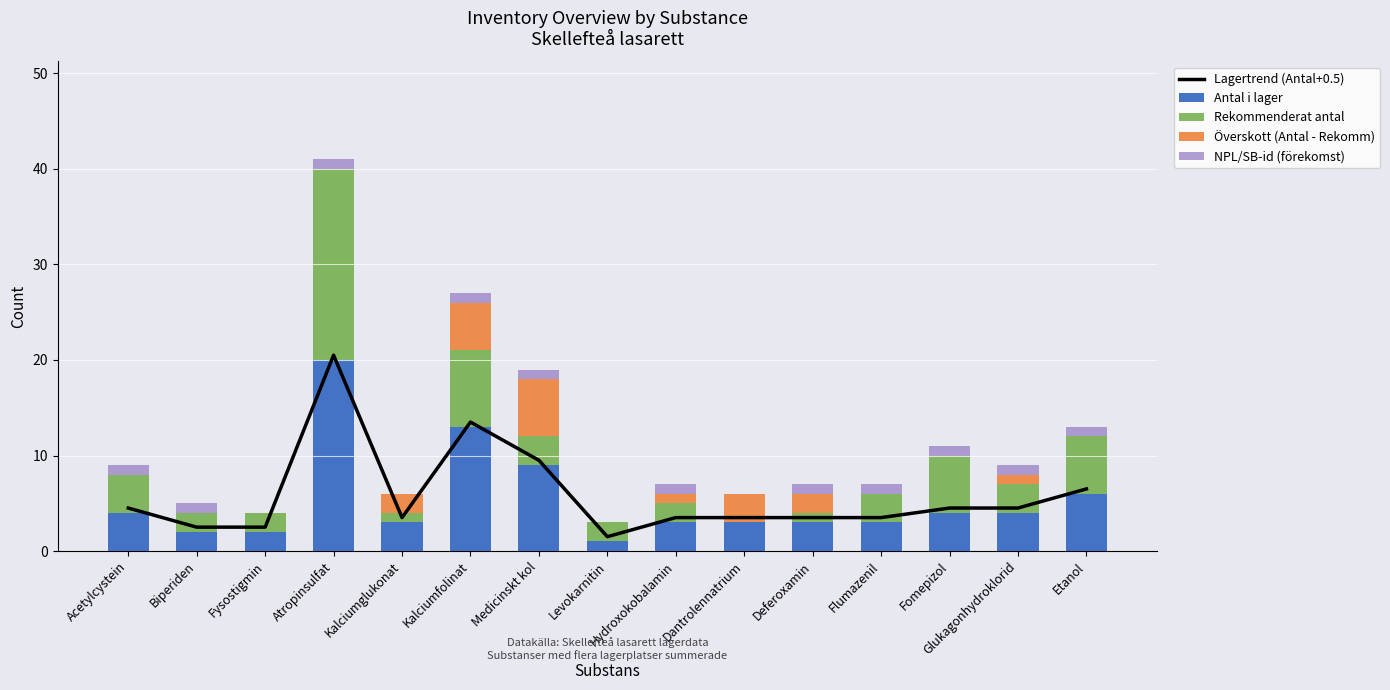

Is it true that Rekommenderat antal equals 12.3 at Kalciumfolinat?

False